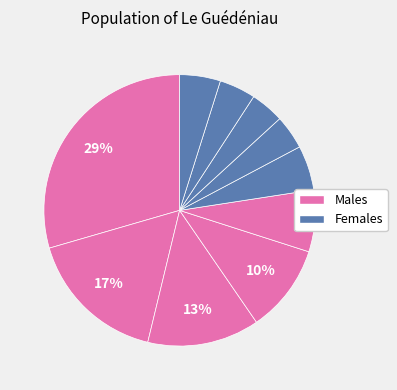

How many segments does this pie chart have?

10